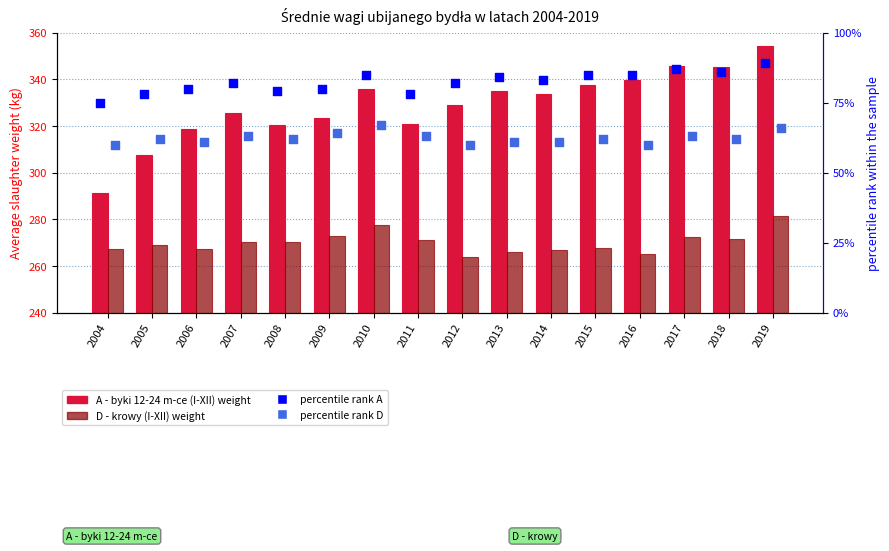

What is the total value across all series at 2007?

740.6